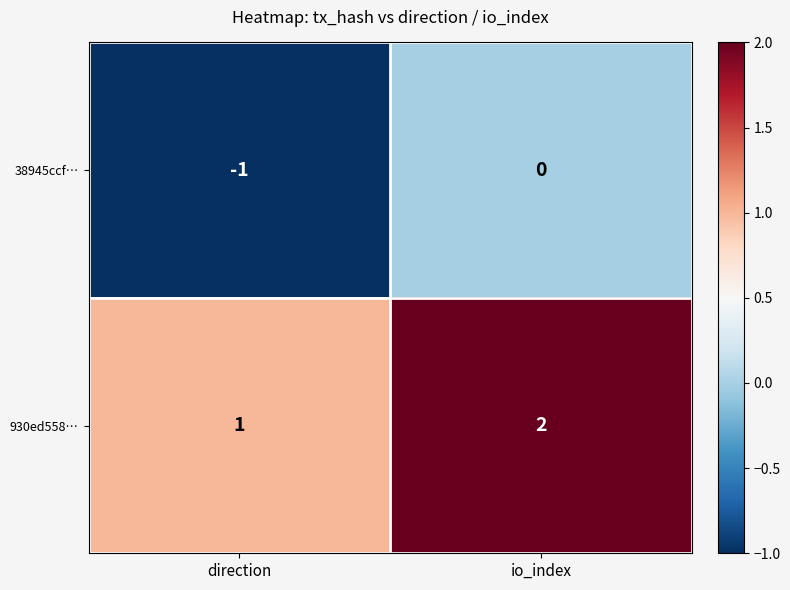

Which label corresponds to the smallest value in the chart?

direction